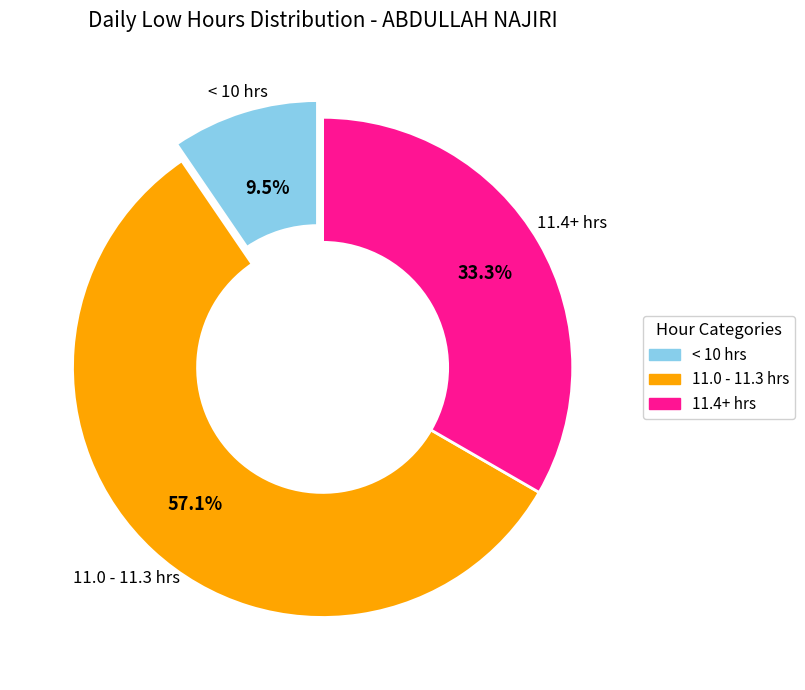

Is there any slice that represents more than half of the pie?

Yes